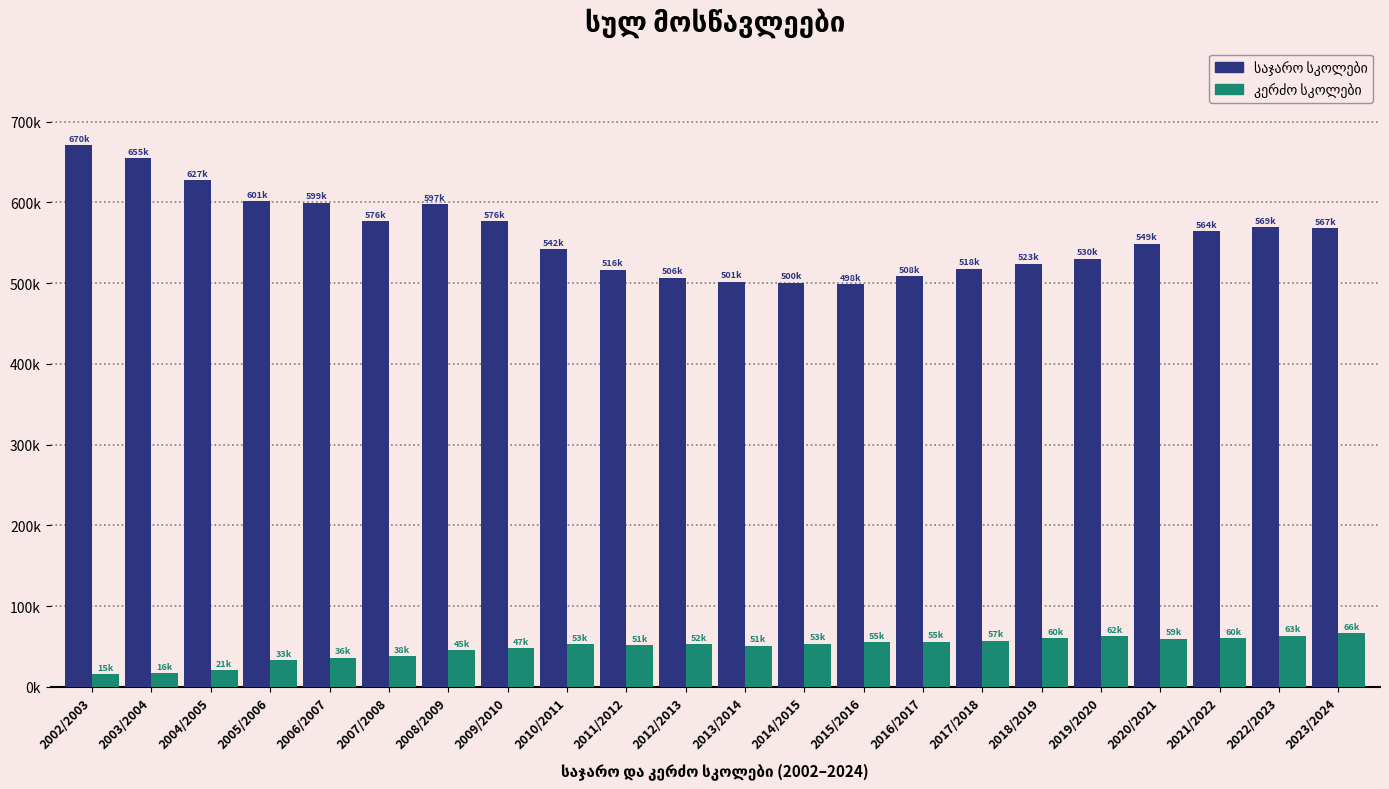

Are the bars horizontal?

No